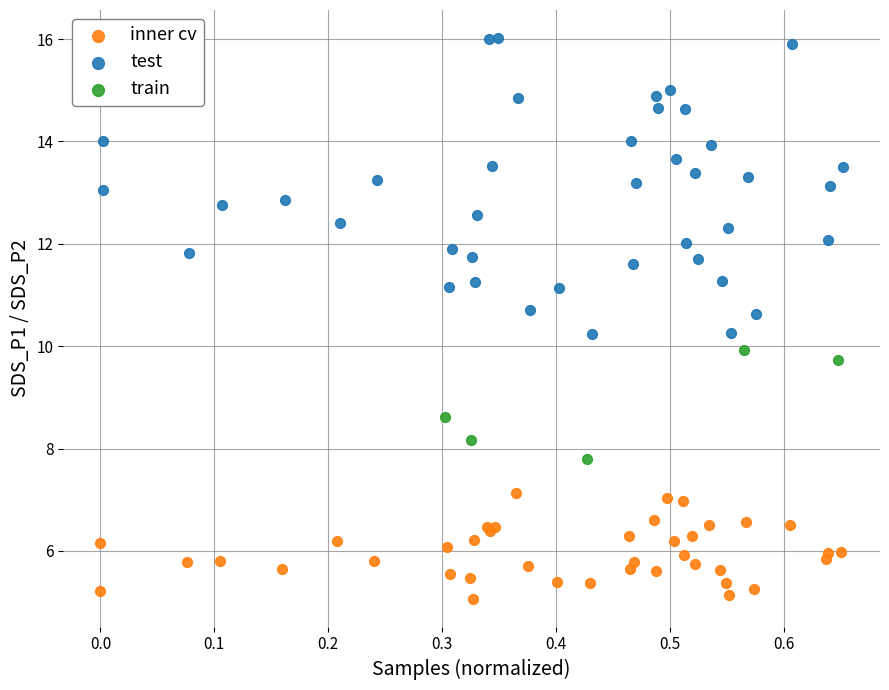

Which series contains the highest Y value?

test